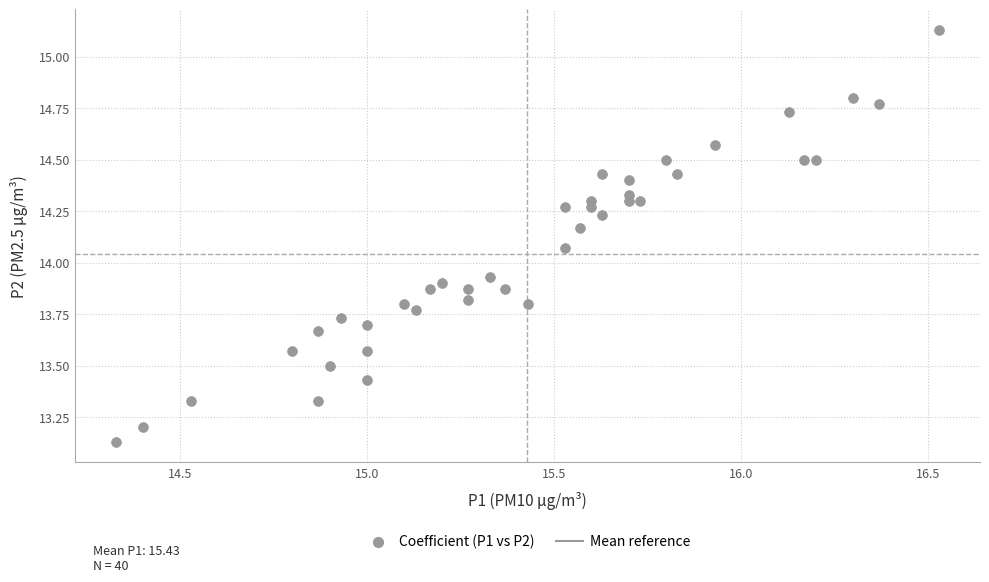

What is the range of X values (max minus min)?

2.2